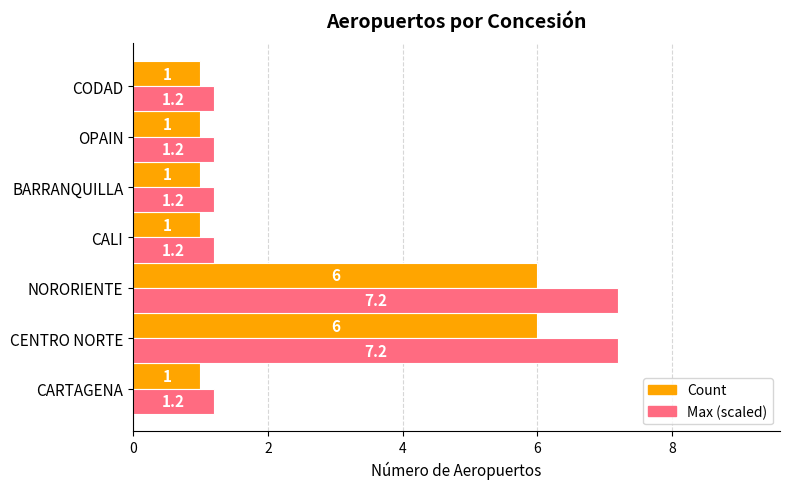

How many values in the Count series exceed 1?

2